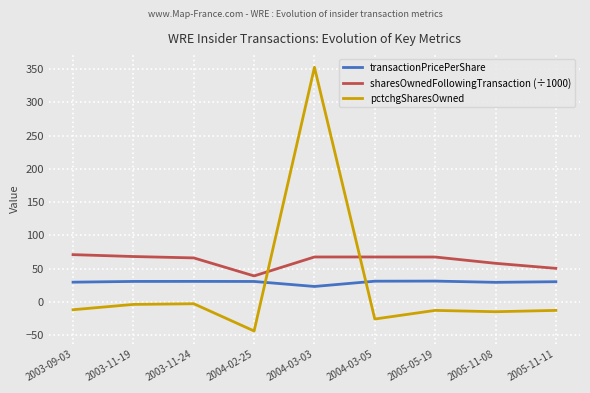

After their last crossing, which series has the higher values: transactionPricePerShare or pctchgSharesOwned?

transactionPricePerShare